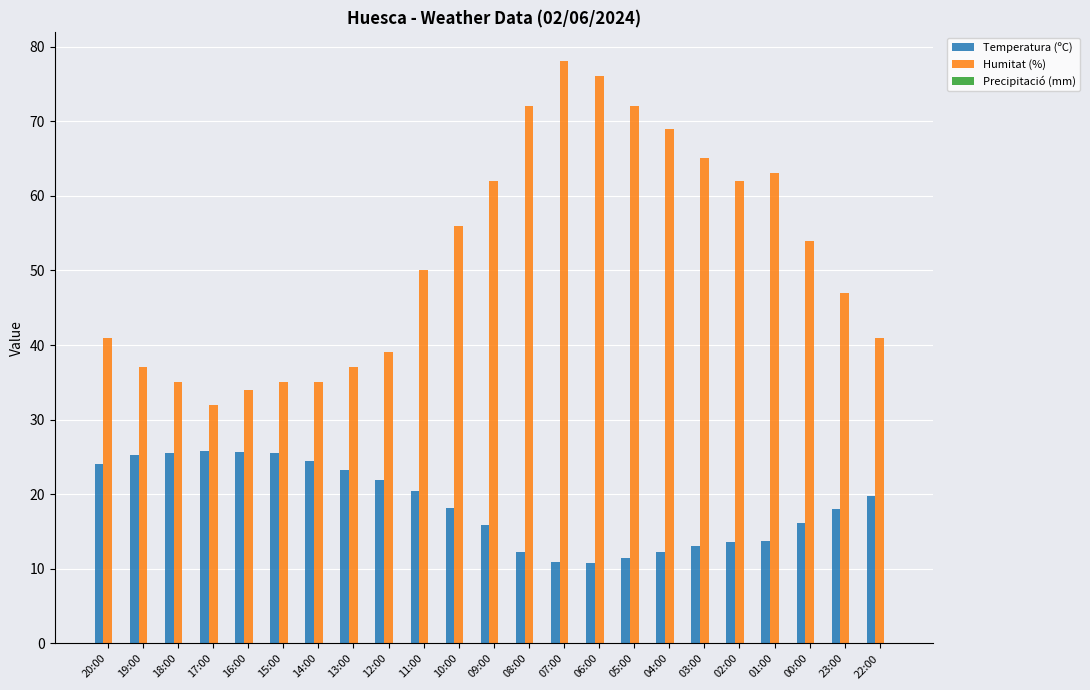

True or false: Temperatura (ºC) has a value of 15.7 at 05:00.

False